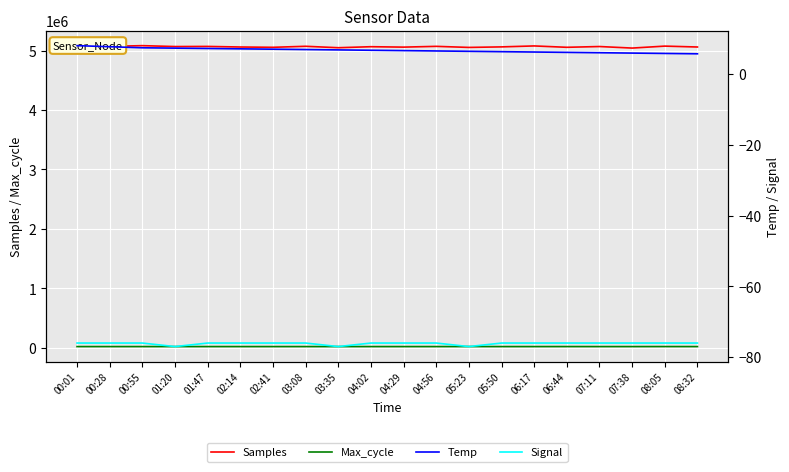

True or false: Temp and Signal intersect in this chart.

False